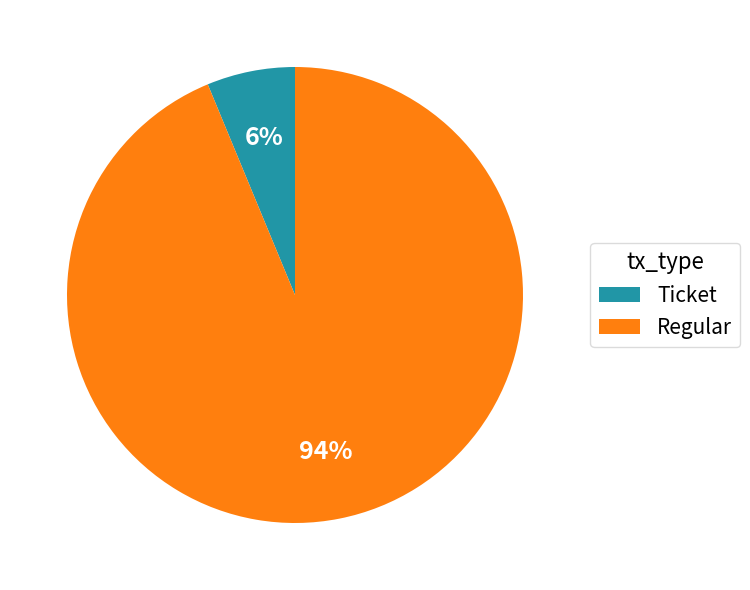

Do Regular and Ticket together represent more than half of the pie?

Yes